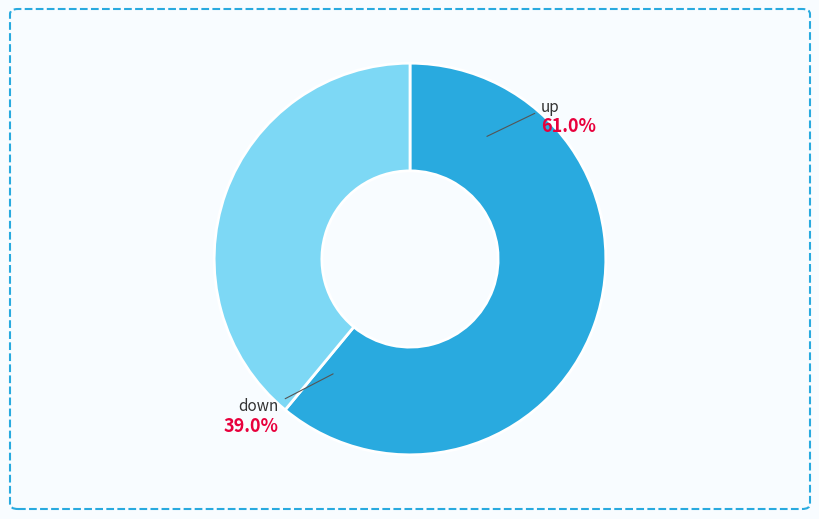

To the nearest percent, what is the difference between the down and up slice percentages?

22%